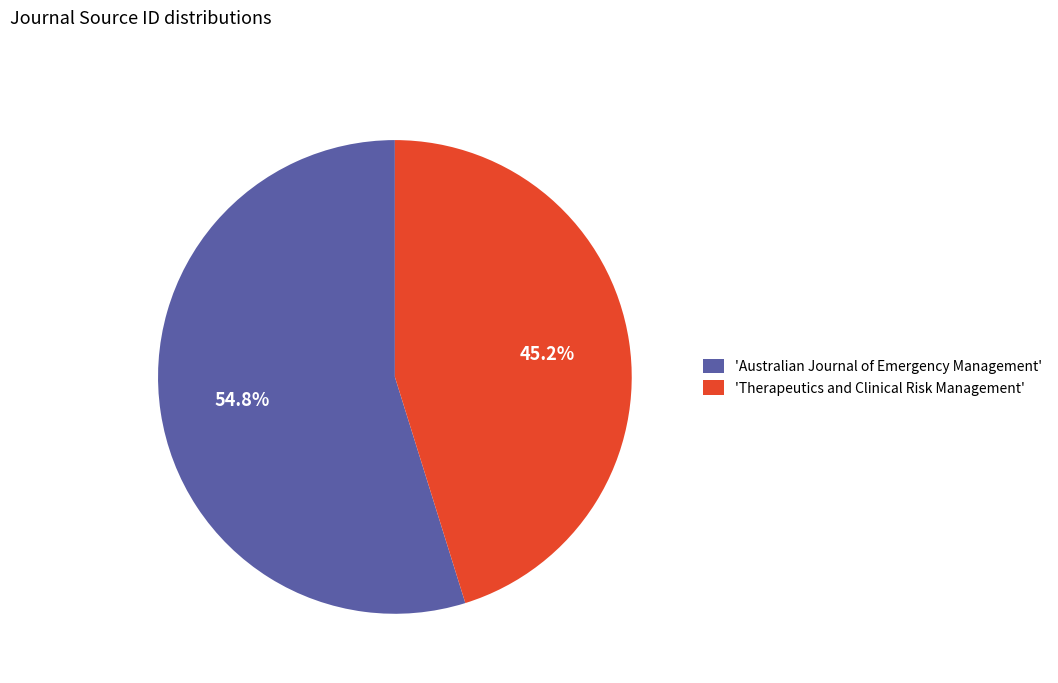

Does any single category account for the majority?

Yes